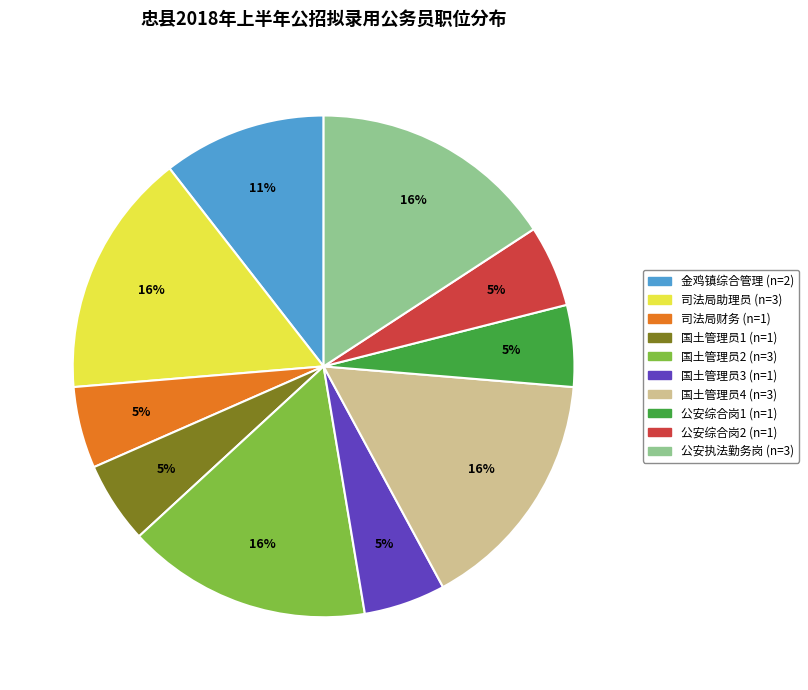

Is there a majority slice in this chart?

No